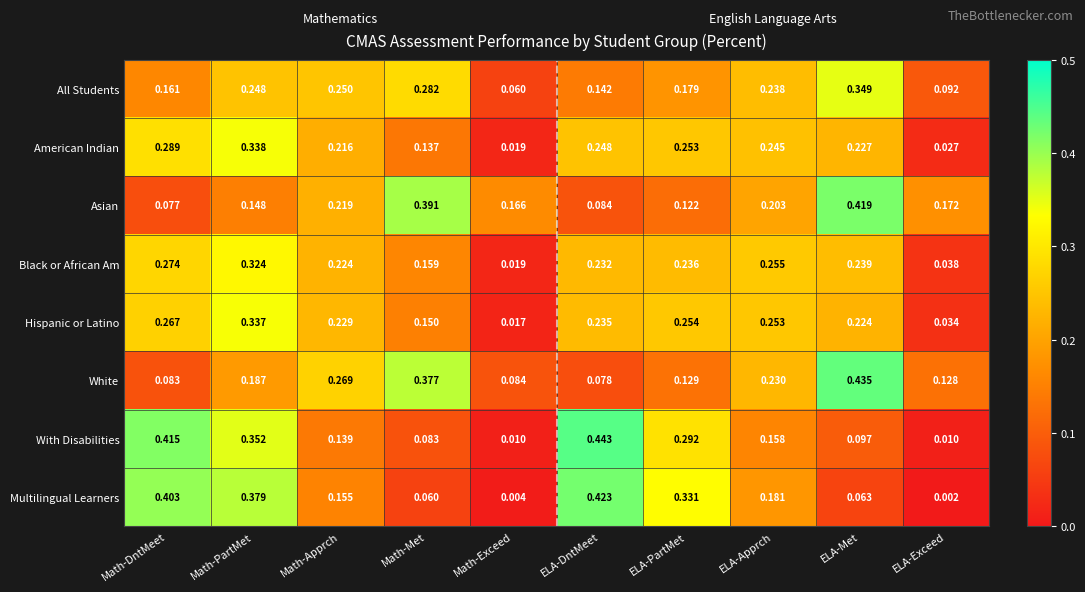

Is the value of American Indian at ELA-Met greater than the value of Asian at Math-DntMeet?

Yes